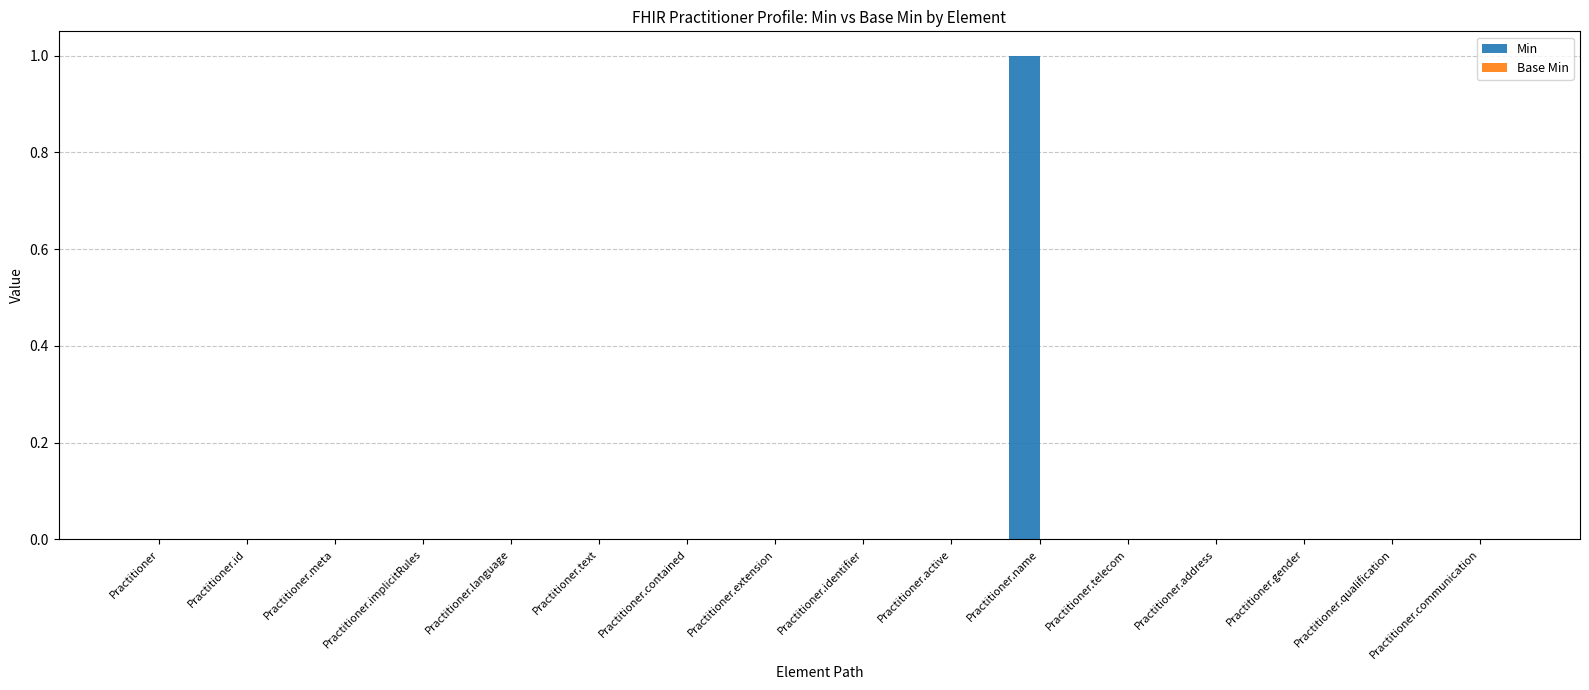

Are the bars horizontal?

No